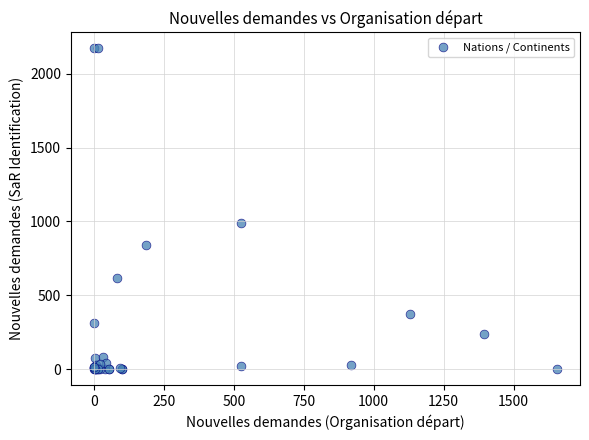

What Y value in the scatter plot is closest to 1086?

987